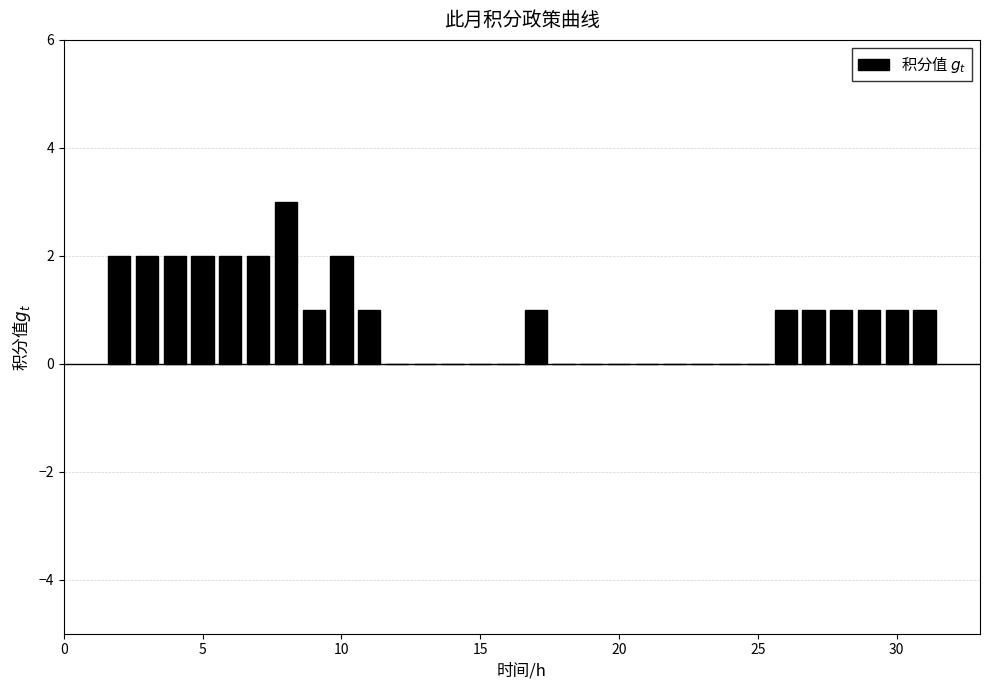

Read against the x-axis, roughly where is the centre of the tallest bar?

8.0